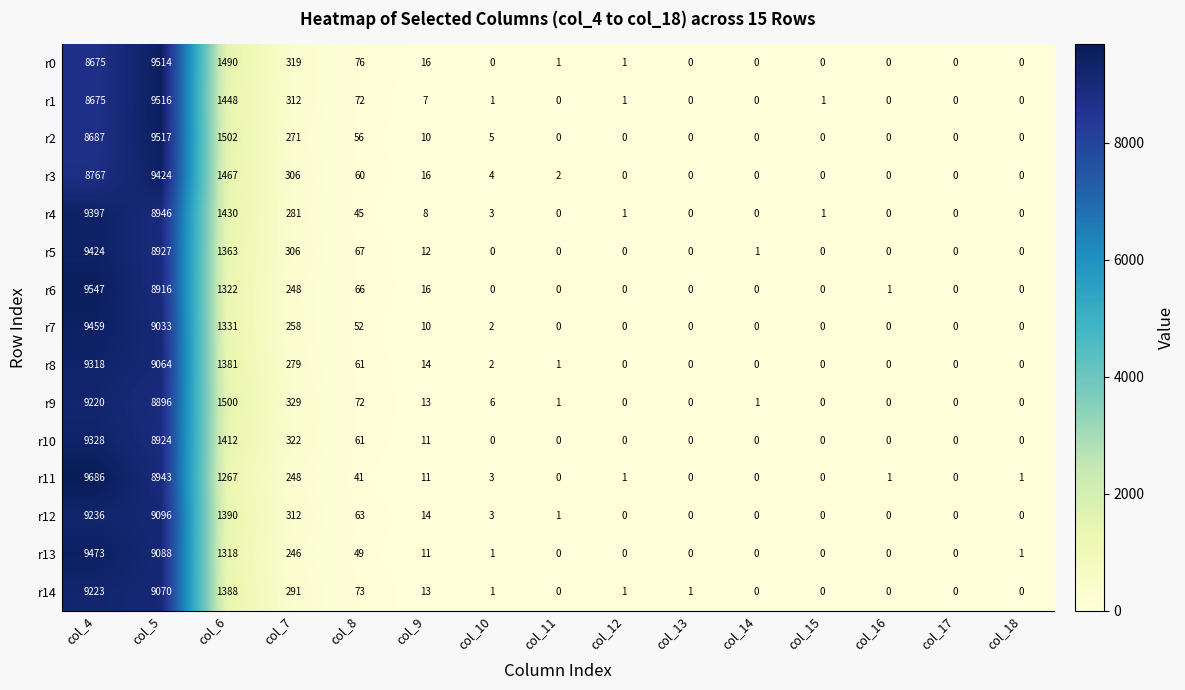

What is the difference between the second highest and second lowest values in the r12 series?

9096